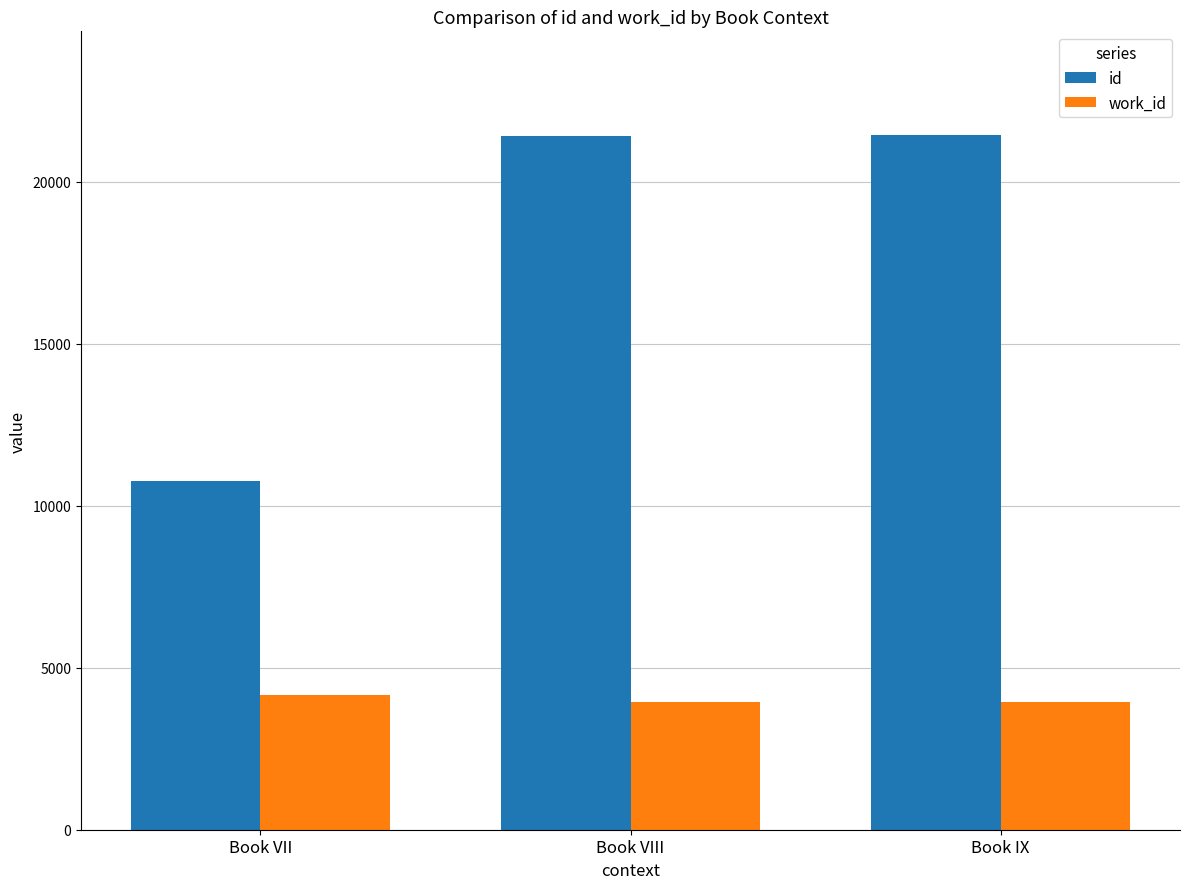

What is the spread (max minus min) of values at Book VII?

6597